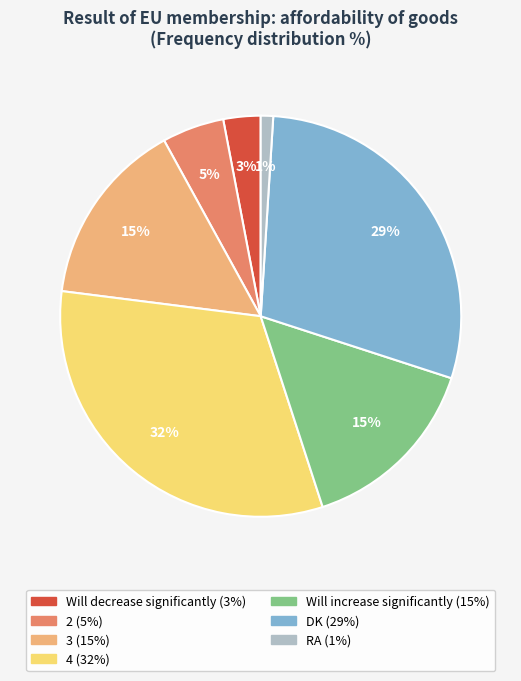

Combined, do 3 and DK account for over 50%?

No